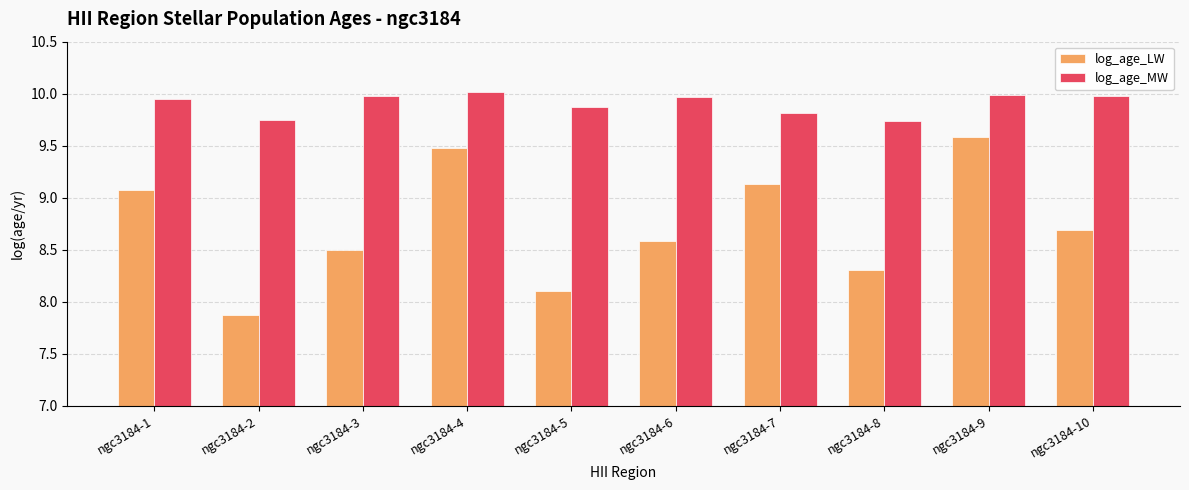

What is the difference between the highest and lowest values at ngc3184-10?

1.3